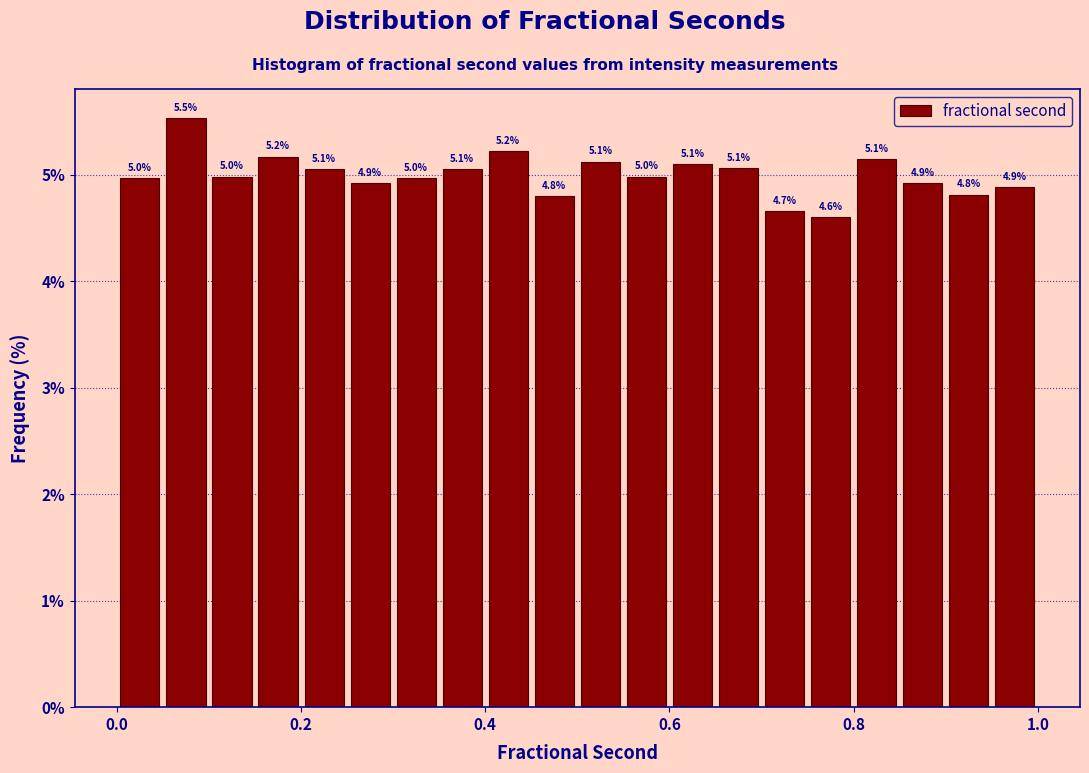

Read against the x-axis, roughly where is the centre of the tallest bar?

0.08